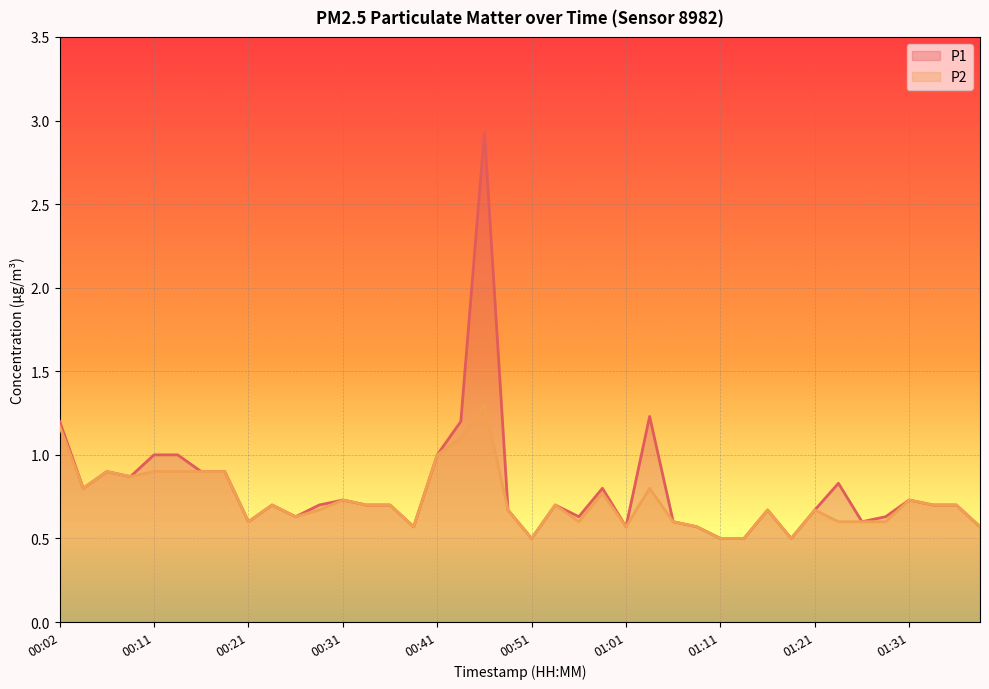

At which category is the sum across all series the highest?

00:46